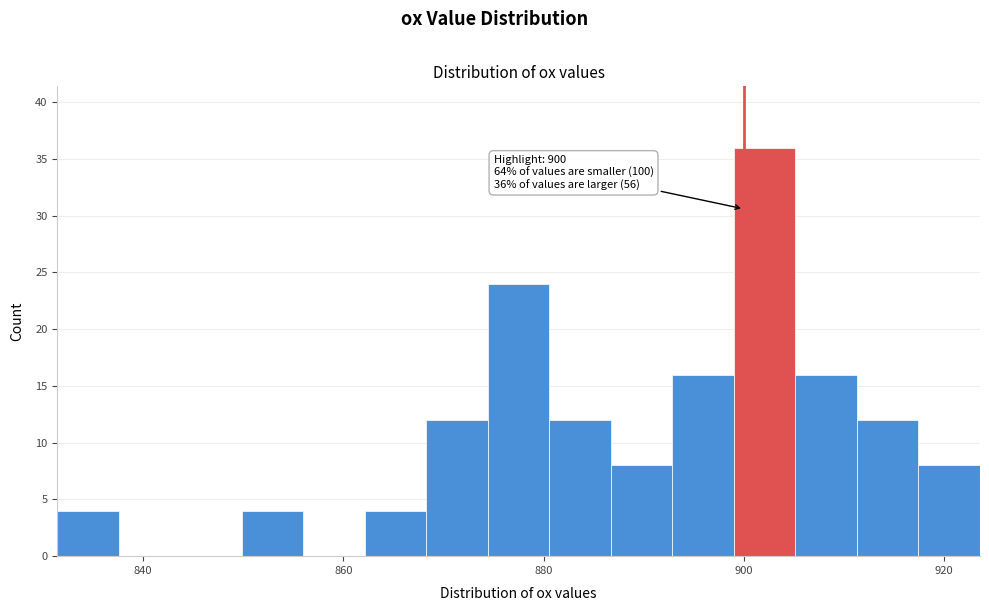

Around what value on the x-axis is the tallest bar? Give the approximate position of its centre, as read against the axis.

902